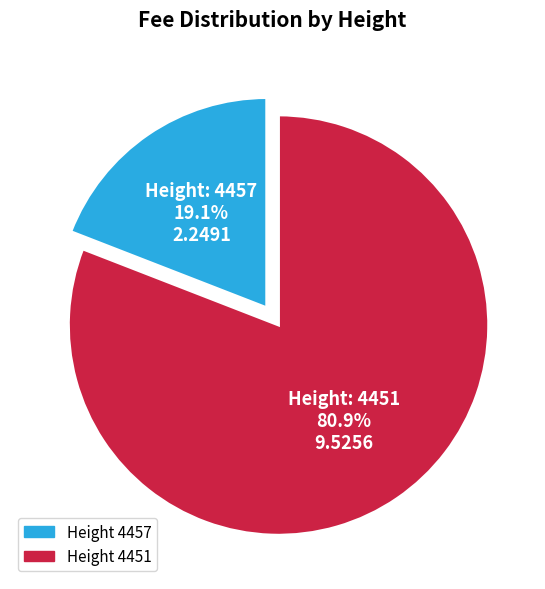

What percentage is NOT represented by Height 4451?

19.1%